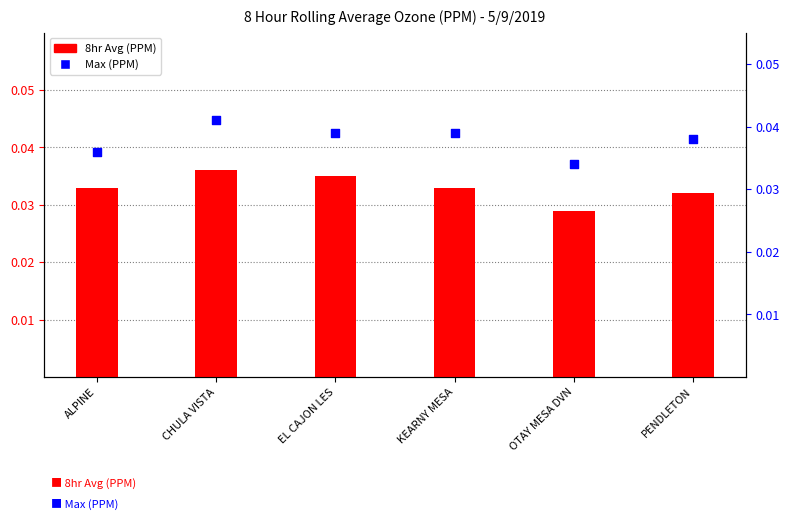

Which series has the largest total across all categories?

Max (PPM)